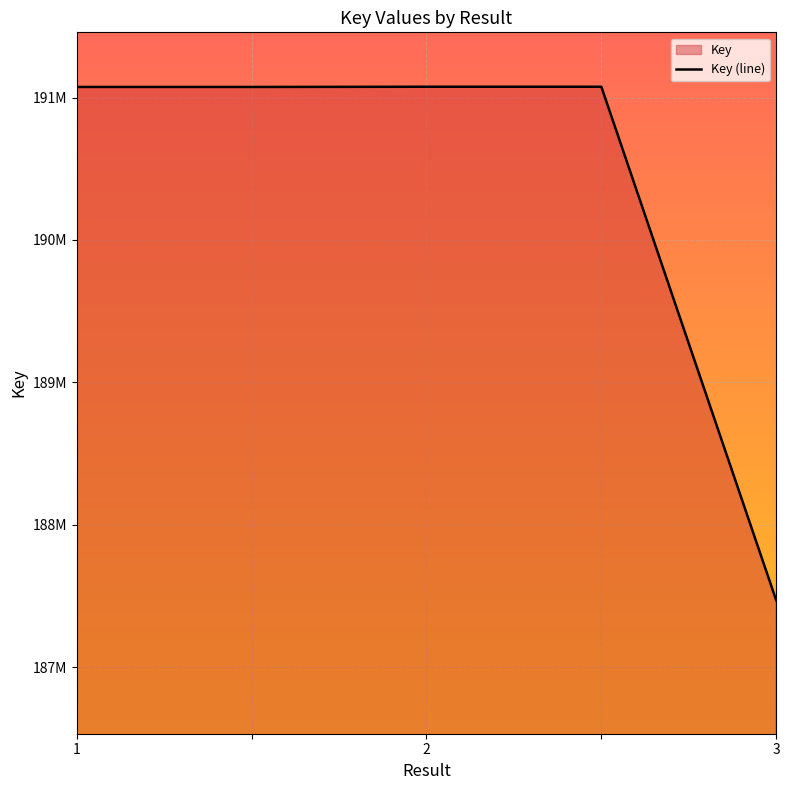

What is the minimum value shown in the chart?

187469527